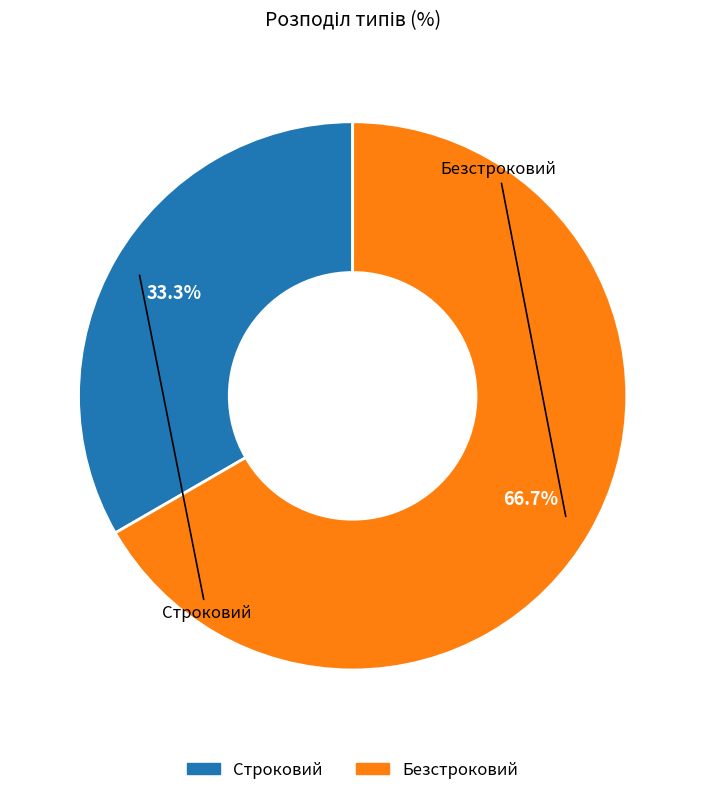

Rank the categories by value from lowest to highest.

Строковий, Безстроковий